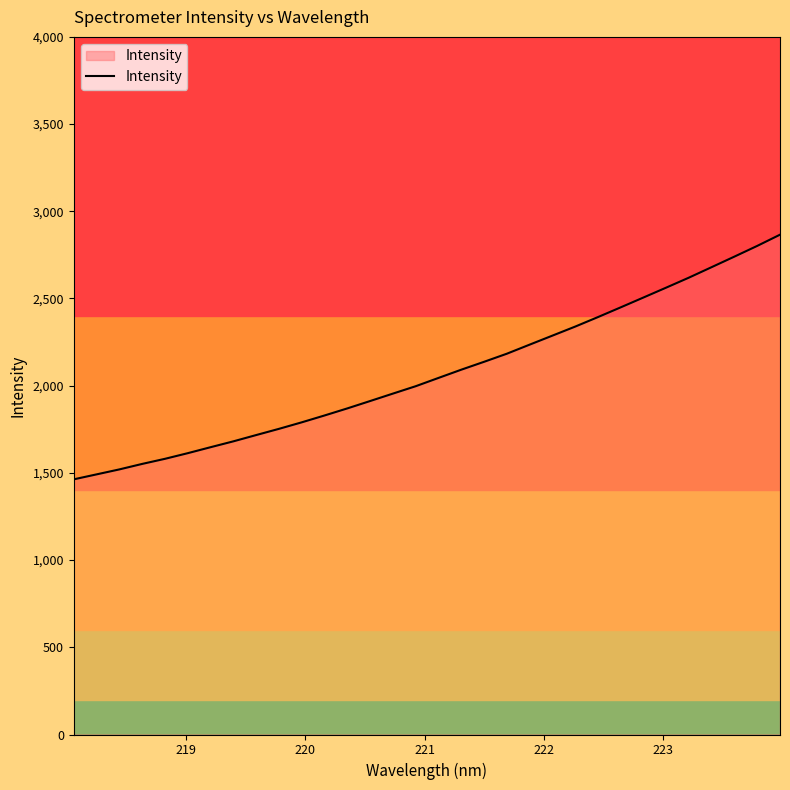

What is the smallest value displayed?

1463.1